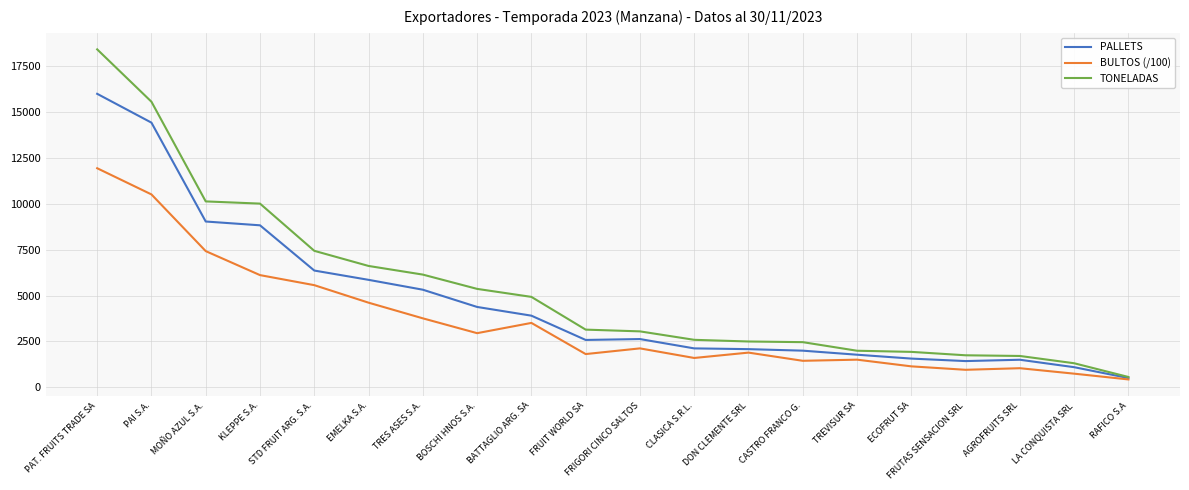

Read the TONELADAS value at FRIGORI CINCO SALTOS.

3048.0